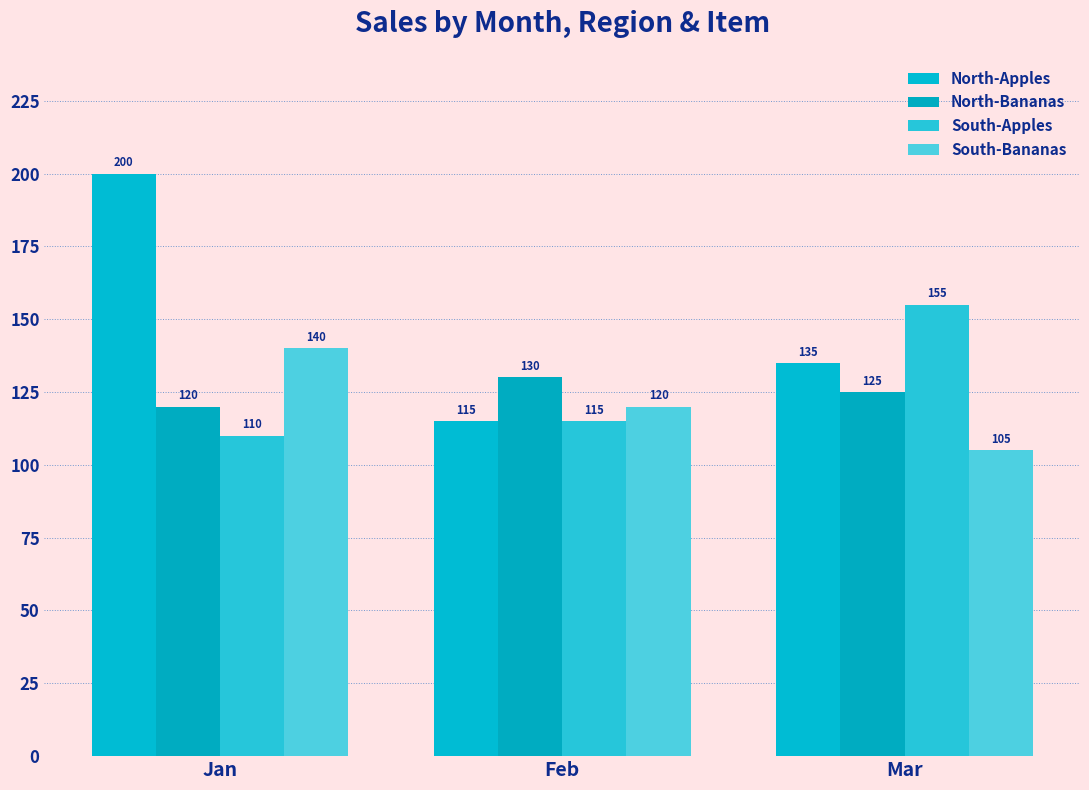

What are all the series names shown in the legend?

North-Apples, North-Bananas, South-Apples, South-Bananas